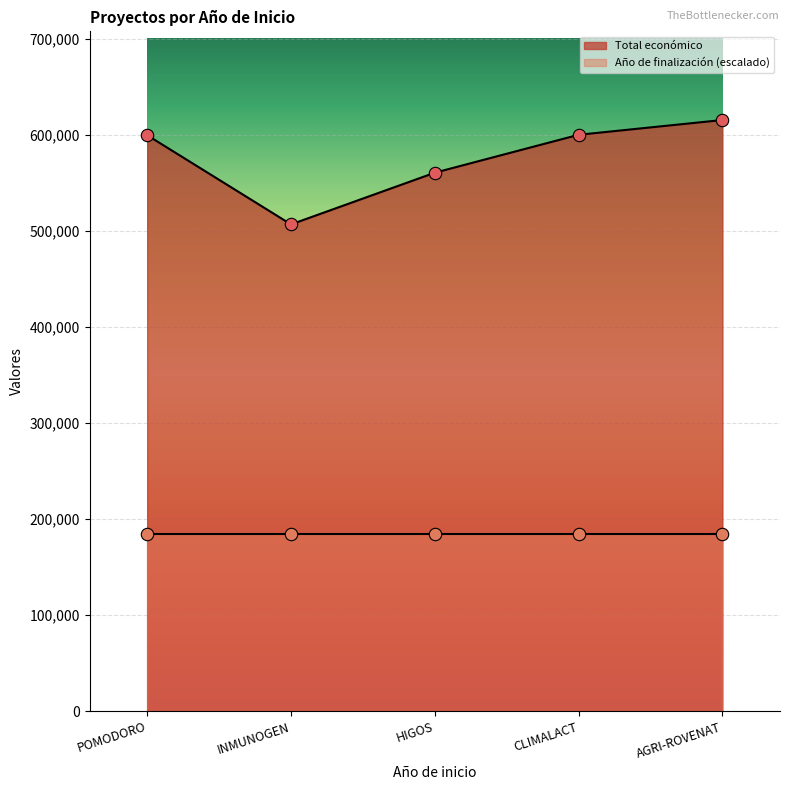

Approximately how many times larger is the value at INMUNOGEN compared to CLIMALACT?

0.8